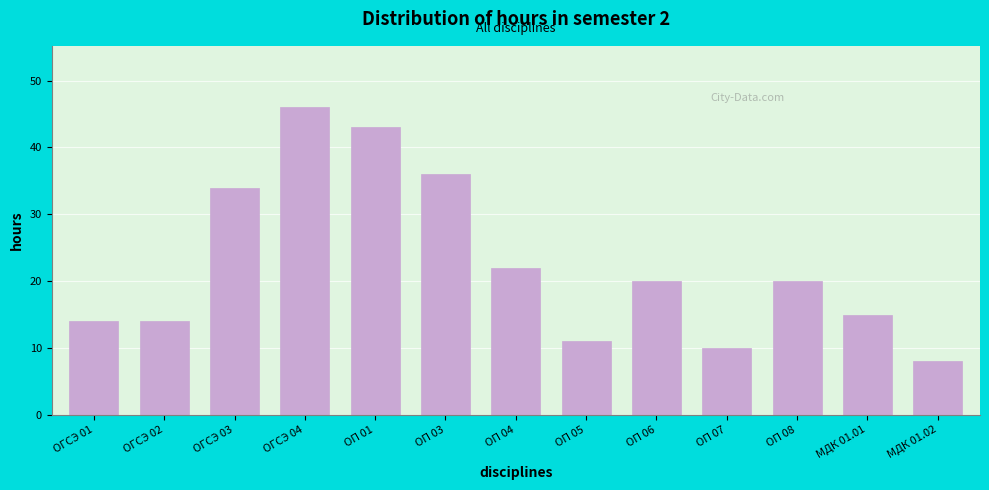

Reading right to left, what are all the values shown in this chart?

МДК 01.02=8	МДК 01.01=15	ОП 08=20	ОП 07=10	ОП 06=20	ОП 05=11	ОП 04=22	ОП 03=36	ОП 01=43	ОГСЭ 04=46	ОГСЭ 03=34	ОГСЭ 02=14	ОГСЭ 01=14